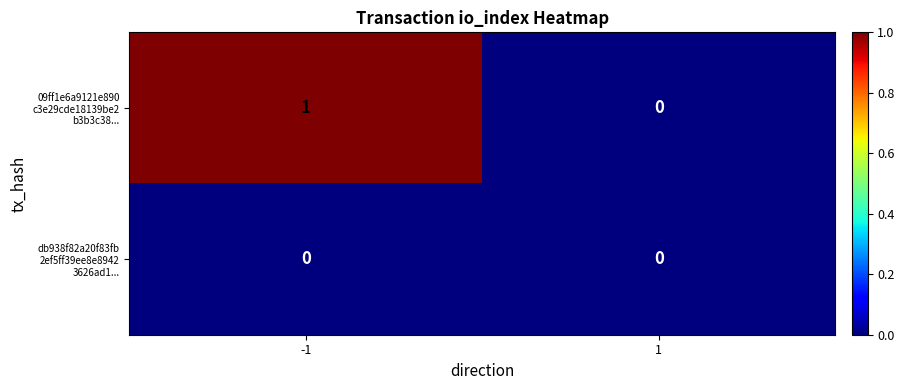

Which series has the largest total across all categories?

09ff1e6a9121e890 c3e29cde18139be2 b3b3c38...